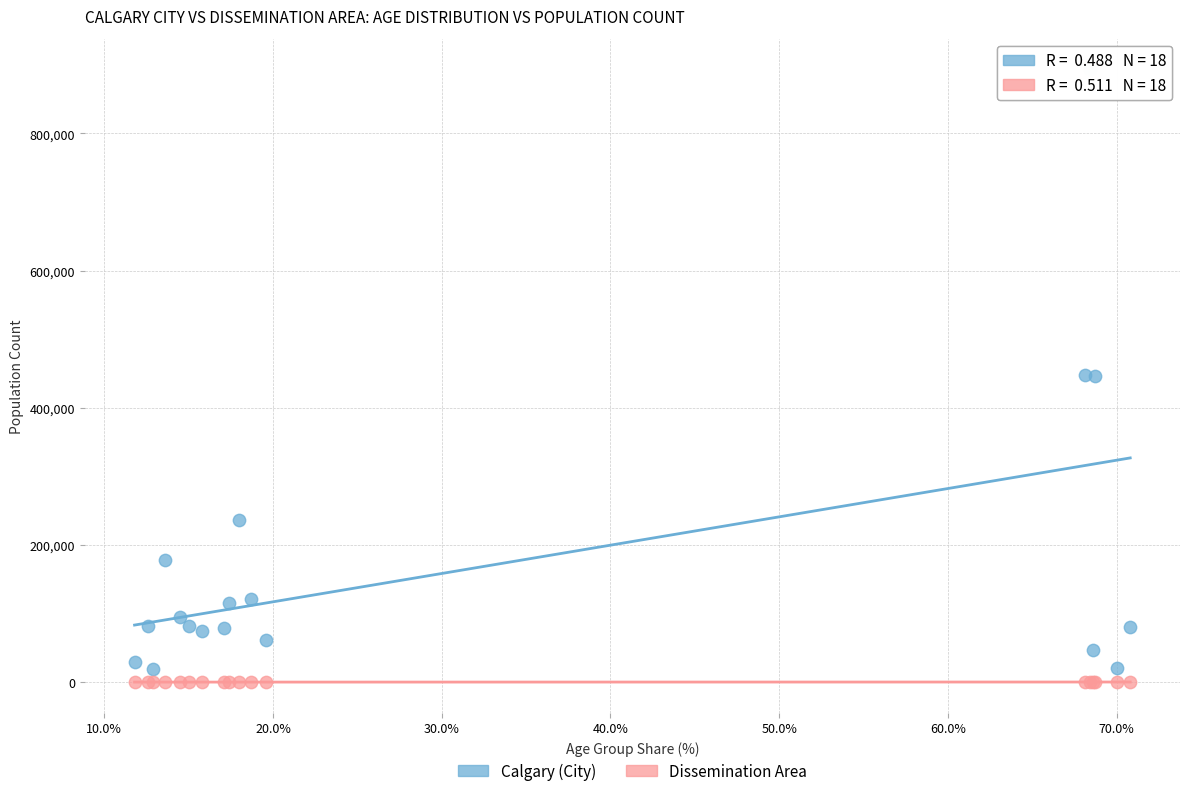

Which series has the widest spread of Y values?

Calgary (City)